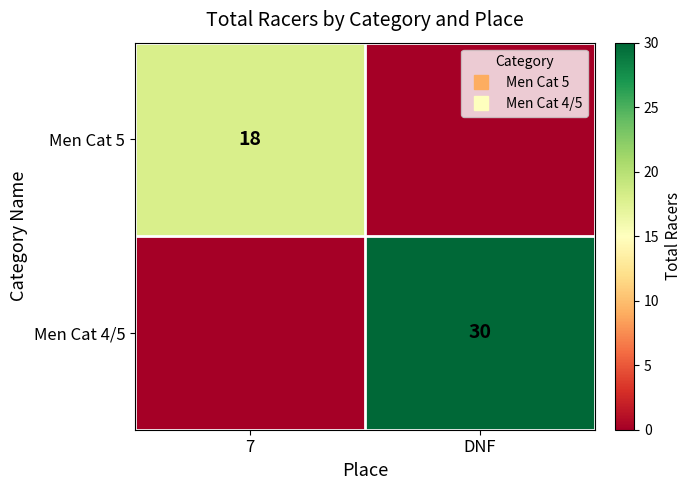

Which category has the lowest value across all series?

DNF